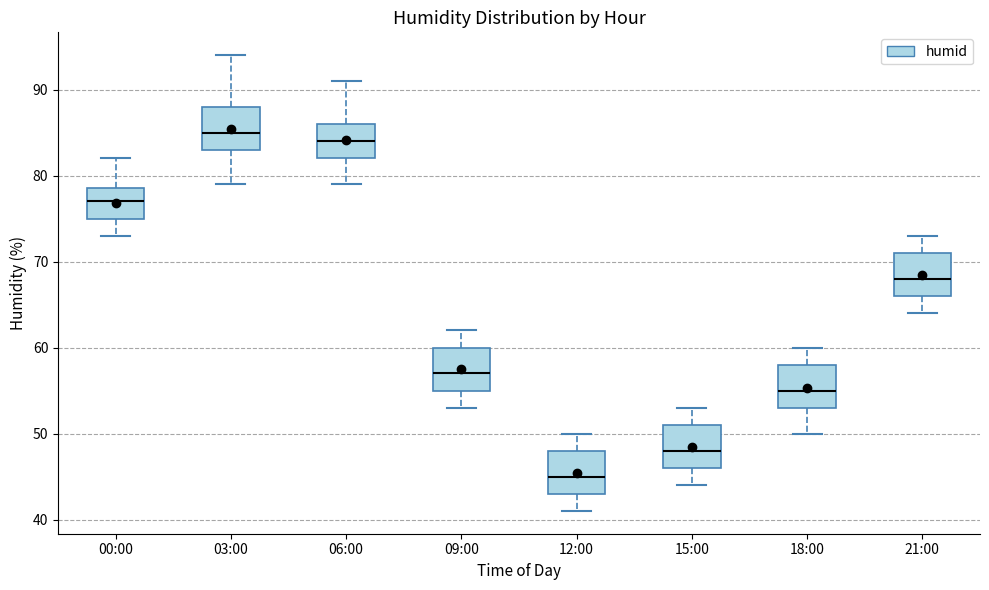

Where does the lower whisker of the box for 09:00 end on the y-axis? The values are not printed on the chart, so give them approximately, as read against the axis.

53